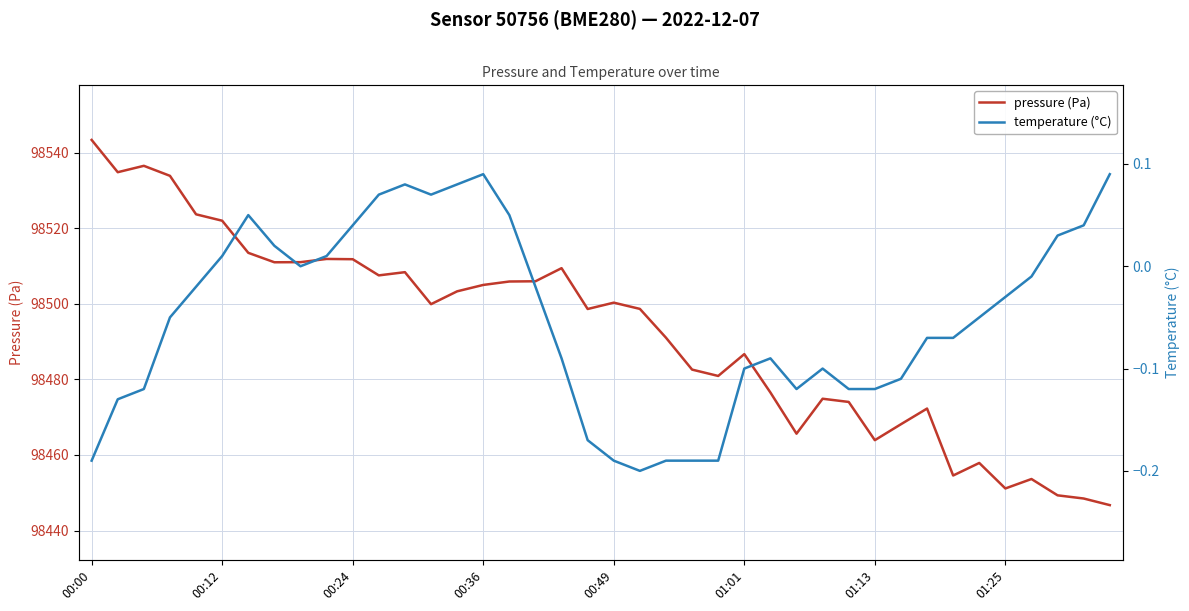

List the series in order of their peak value, highest first.

pressure (Pa), temperature (°C)